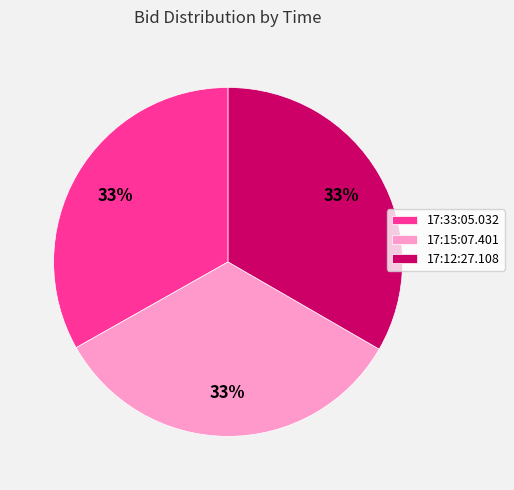

The 17:12:27.108 slice represents 43% of the pie. True or false?

False